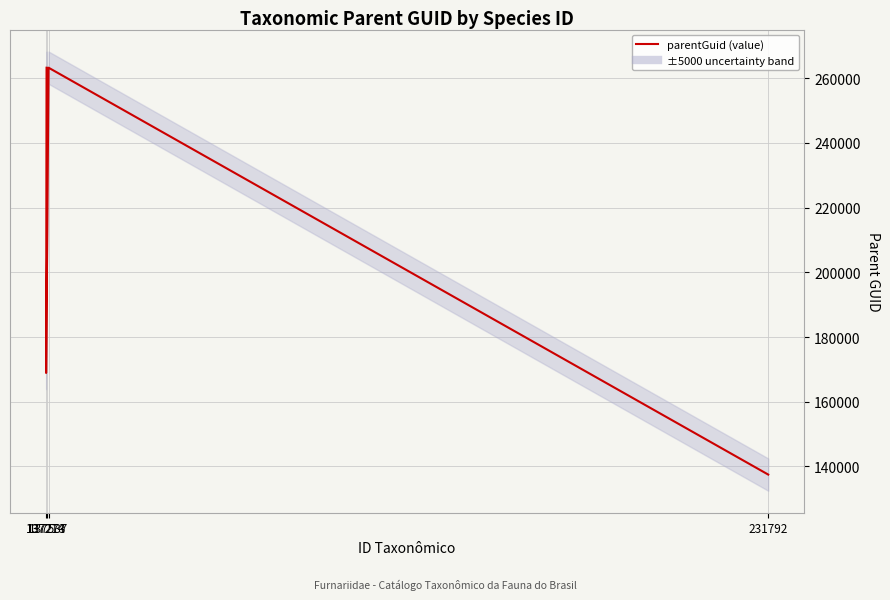

Where is the data nearest to the value 200358?

137214